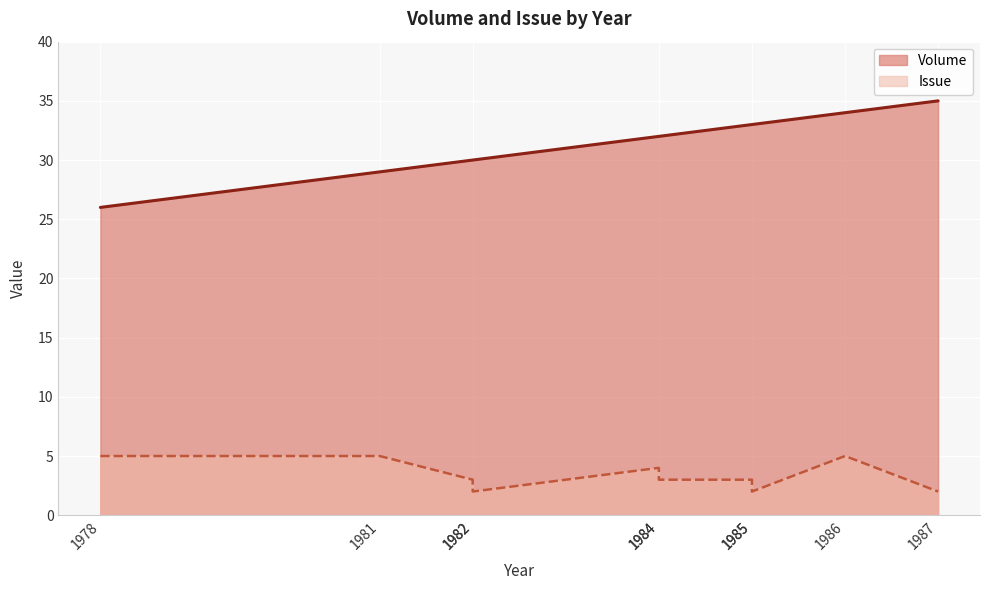

True or false: Issue has a value of 2 at 1984.

False